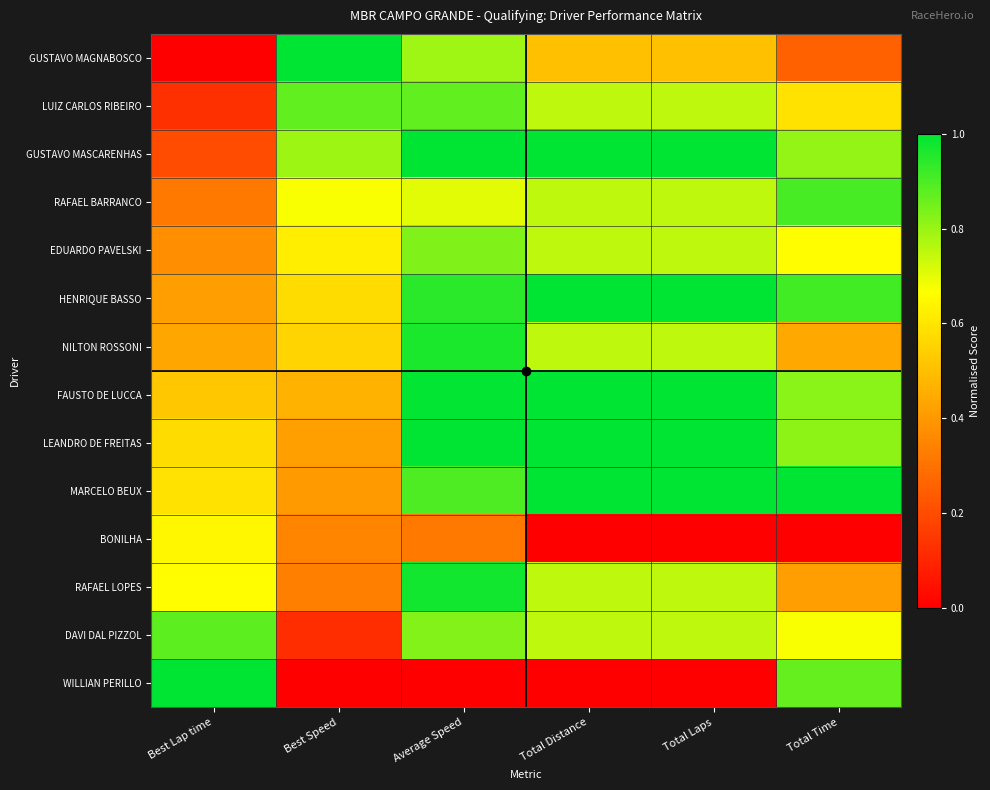

Which has a higher value, Best Lap time or Total Time?

Total Time